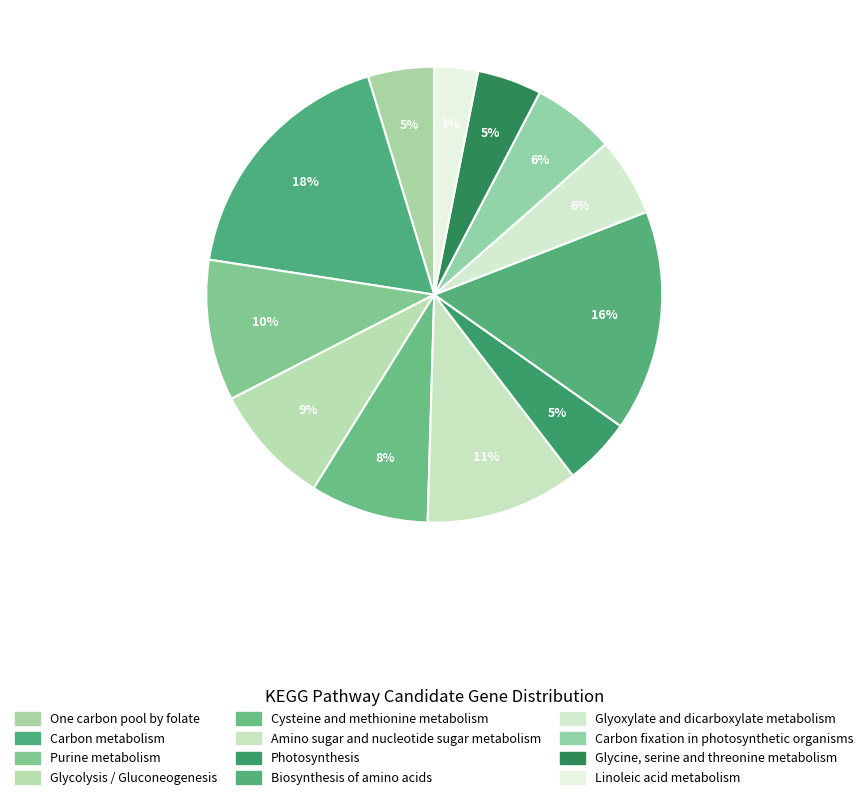

True or false: Glyoxylate and dicarboxylate metabolism accounts for 6% of the total.

True